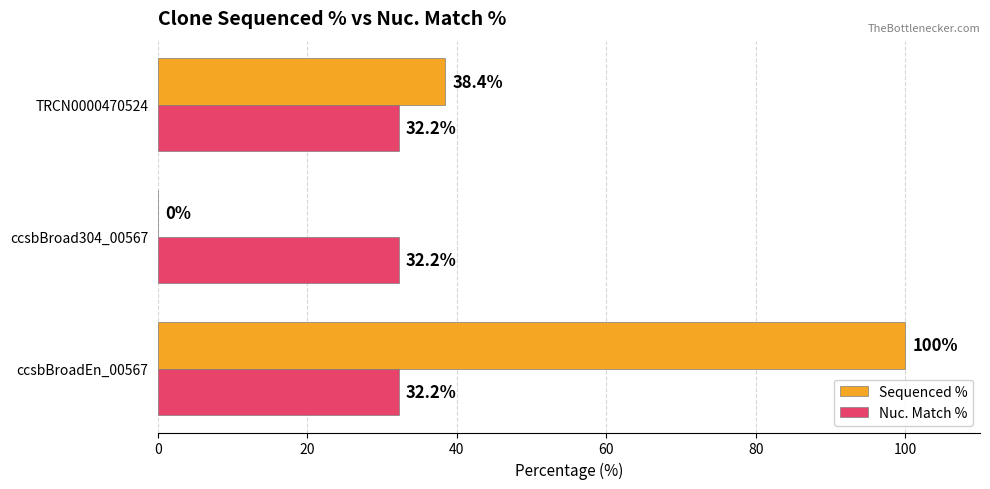

What is the sum of the Nuc. Match % values at TRCN0000470524 and ccsbBroadEn_00567?

64.4